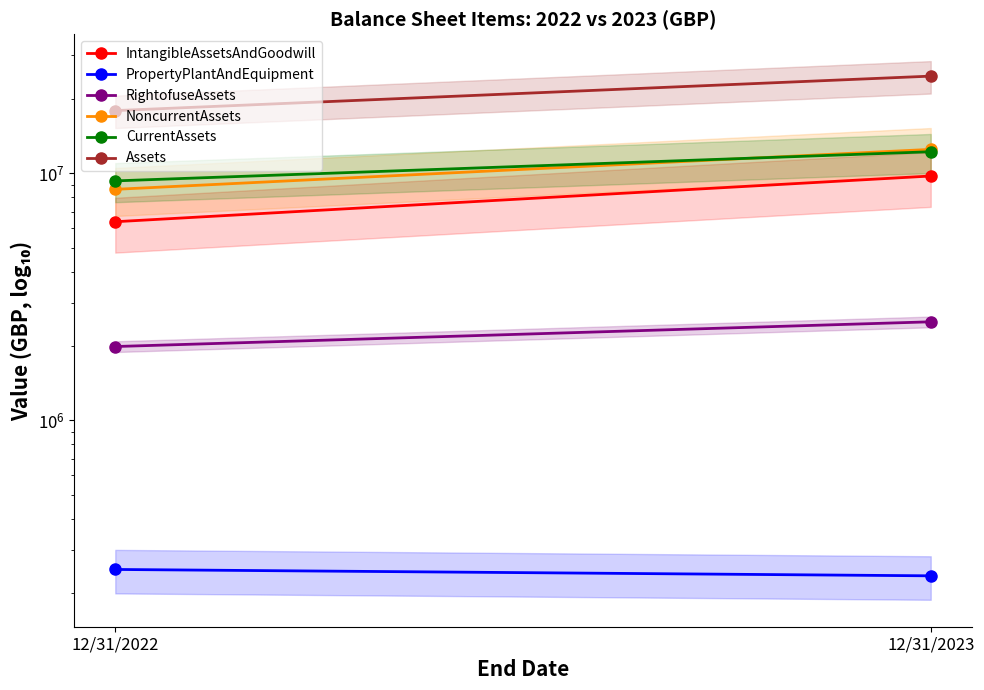

True or false: CurrentAssets has a value of 12214947 at 12/31/2023.

True